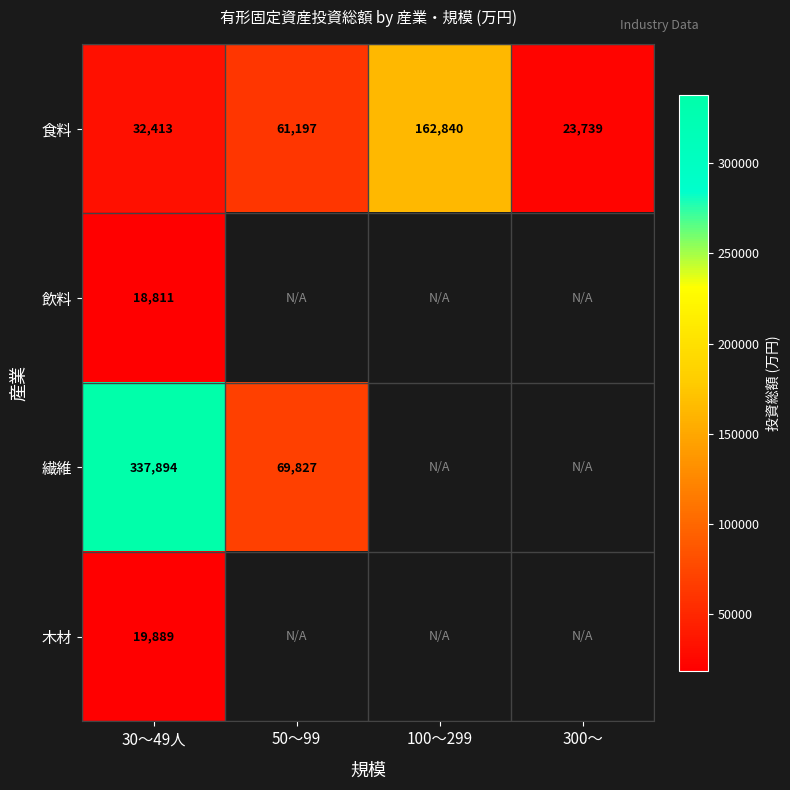

What is the lowest value of the 食料 series?

23739